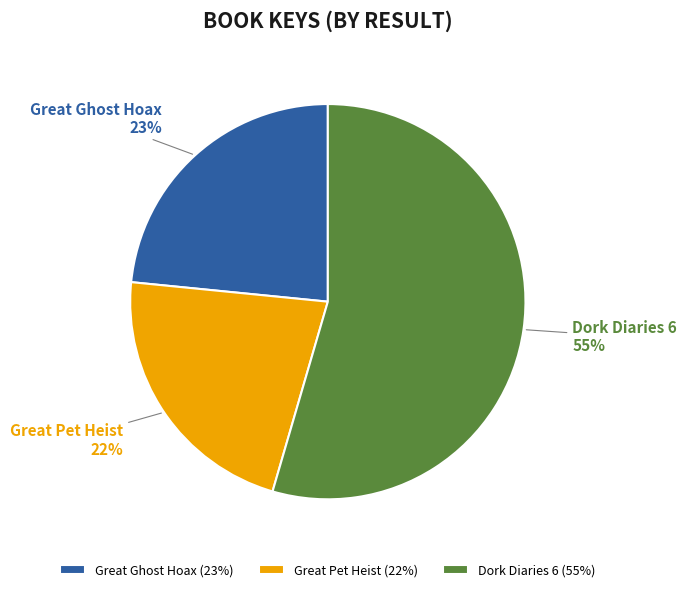

Between Dork Diaries 6 and Great Ghost Hoax, which is larger?

Dork Diaries 6